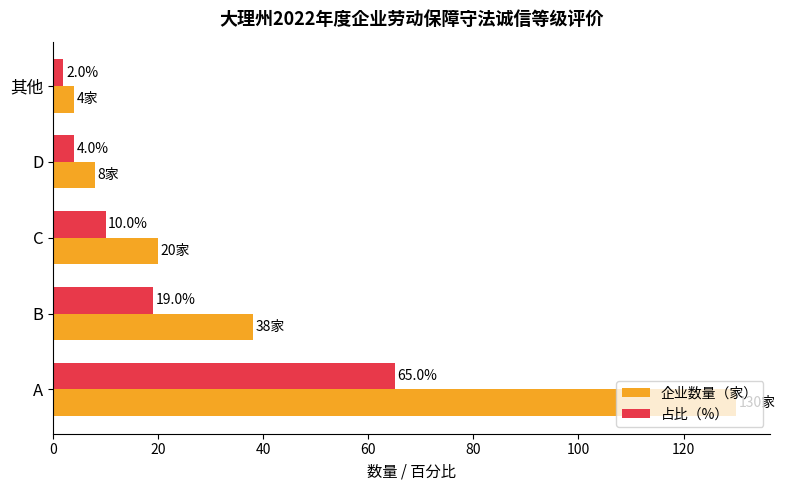

List the series in order of their overall mean, highest first.

企业数量（家）, 占比（%）